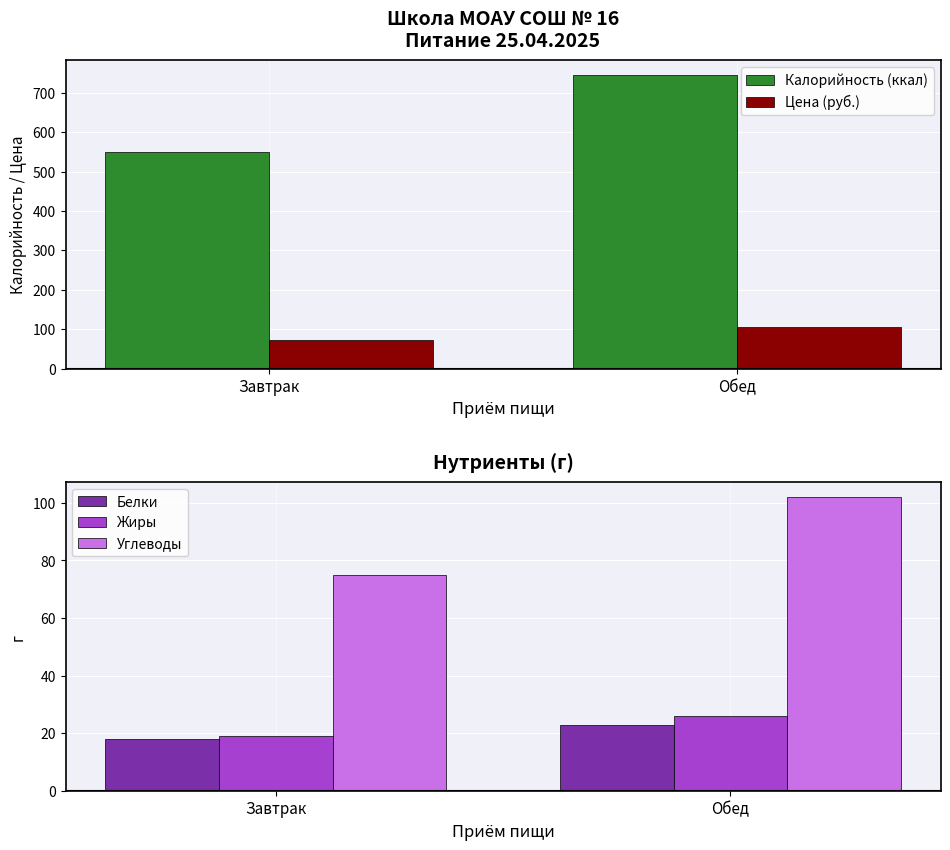

What is the difference between the maximum and minimum values in the Жиры series?

7